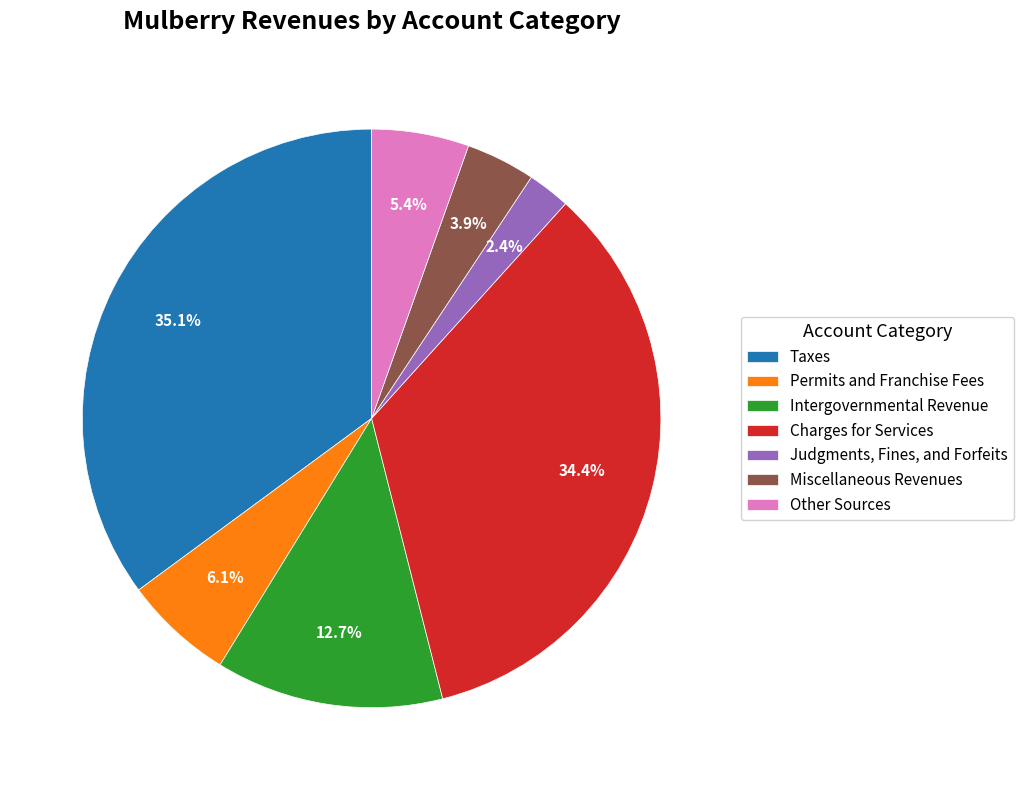

The Other Sources slice represents 1% of the pie. True or false?

False